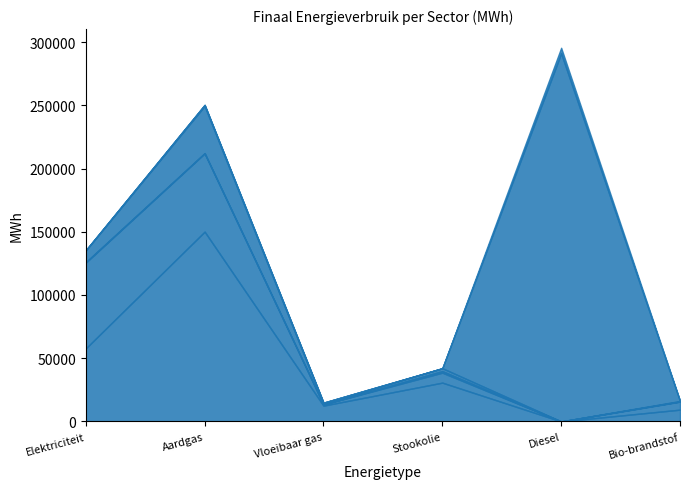

At which label does landbouw reach its peak?

Stookolie